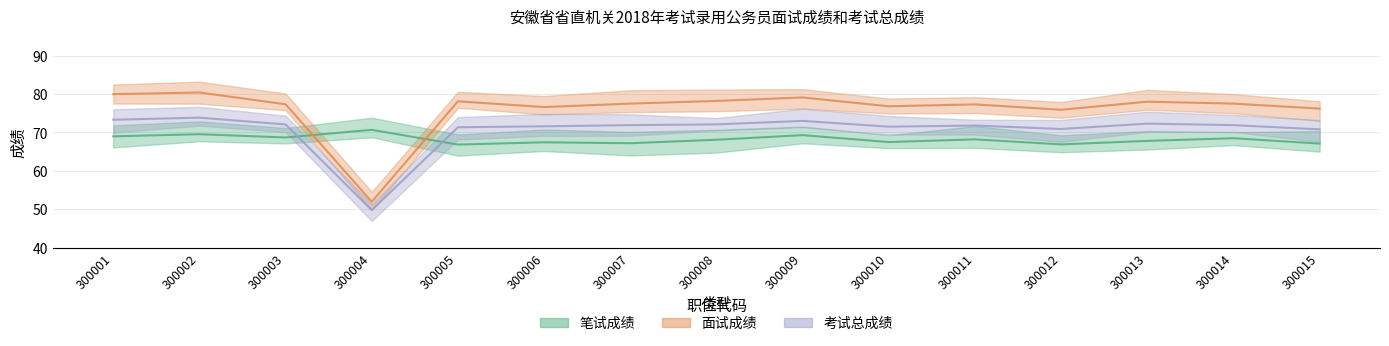

Which has a higher value, 300002 or 300003?

300002